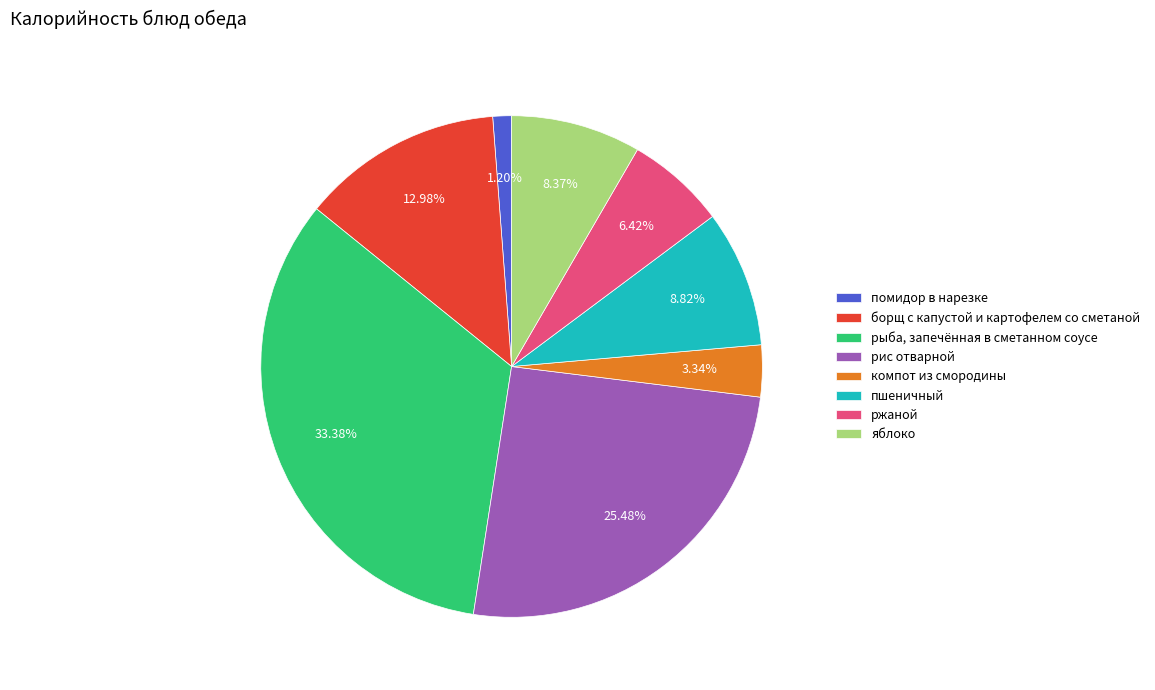

To the nearest percent, what is the difference between the largest and smallest slice percentages?

32%